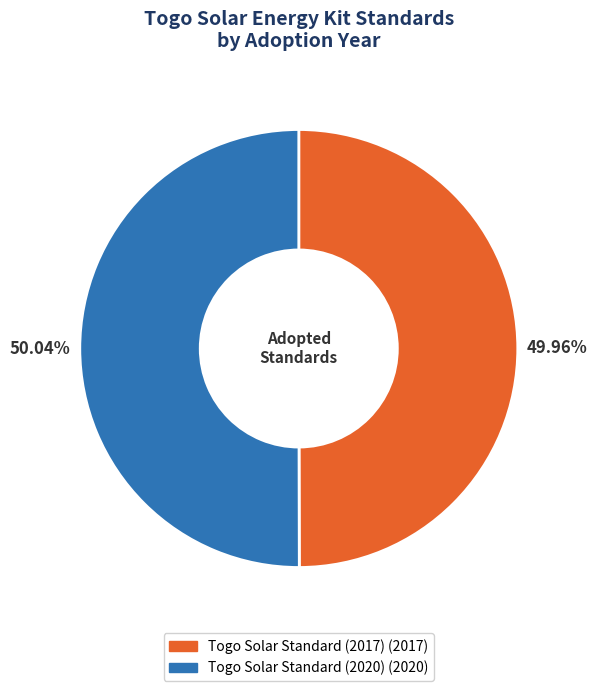

What is the total percentage of Togo Solar Standard (2017) and Togo Solar Standard (2020)?

100.0%